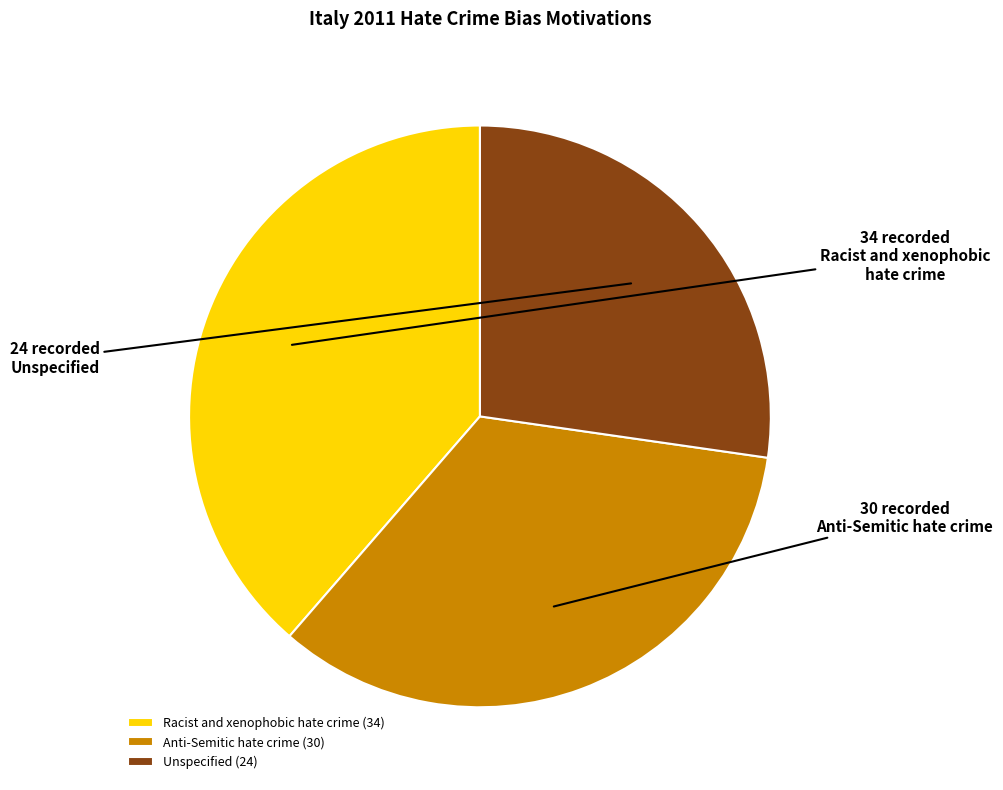

Is it true that Unspecified (24) is 35% of the pie?

False